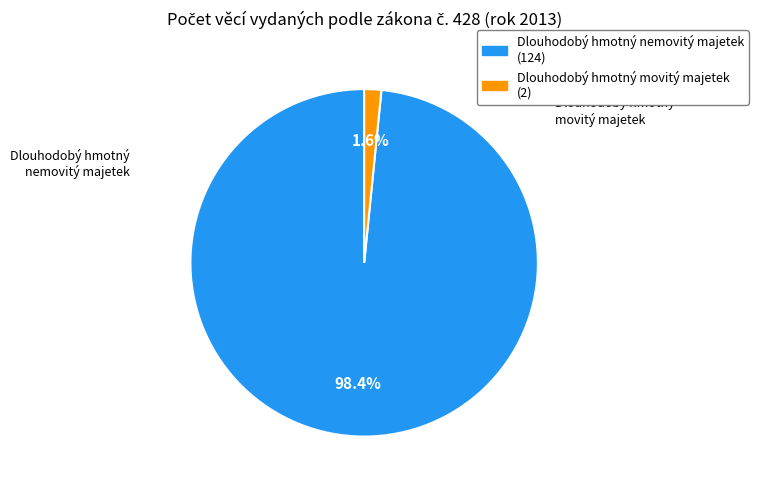

Between Dlouhodobý hmotný movitý majetek and Dlouhodobý hmotný nemovitý majetek, which is larger?

Dlouhodobý hmotný nemovitý majetek